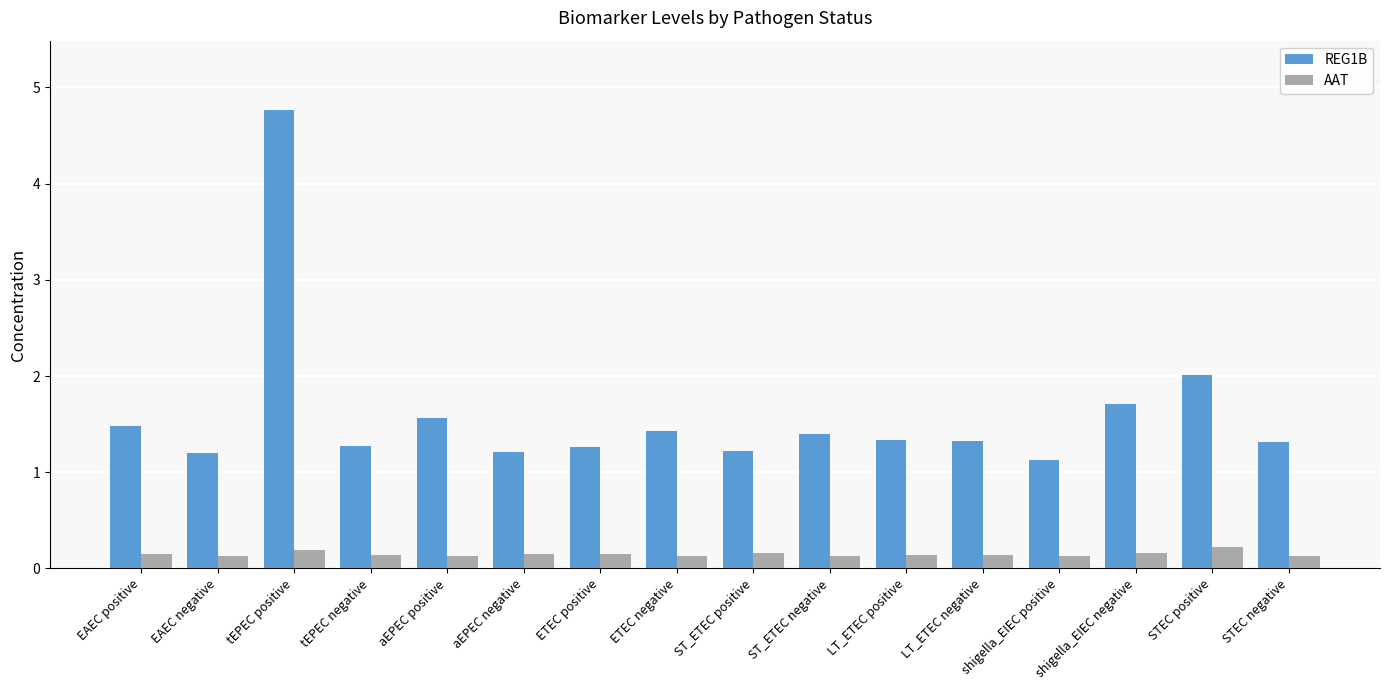

Count the AAT values in the range 0 to 1.

16